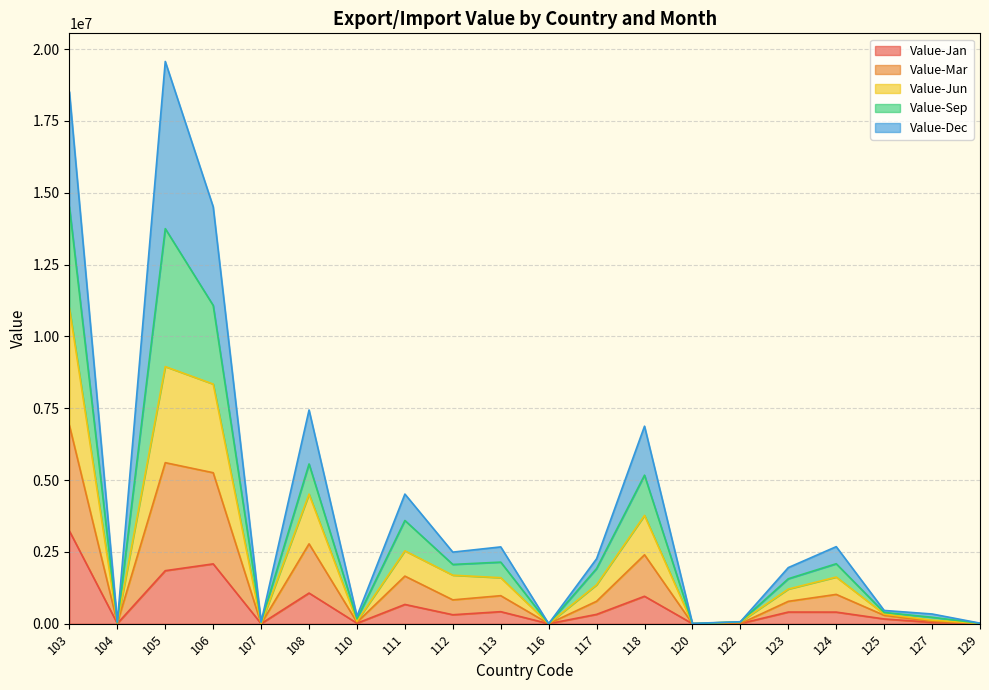

What is the highest value of the Value-Jan series?

3225434